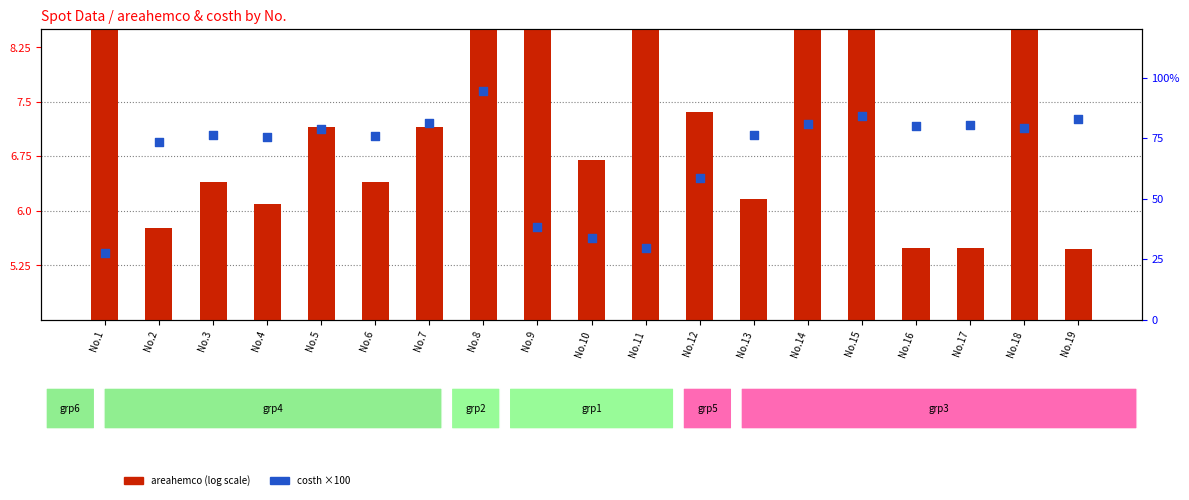

Which series reaches the minimum Y coordinate?

areahemco (log+offset)